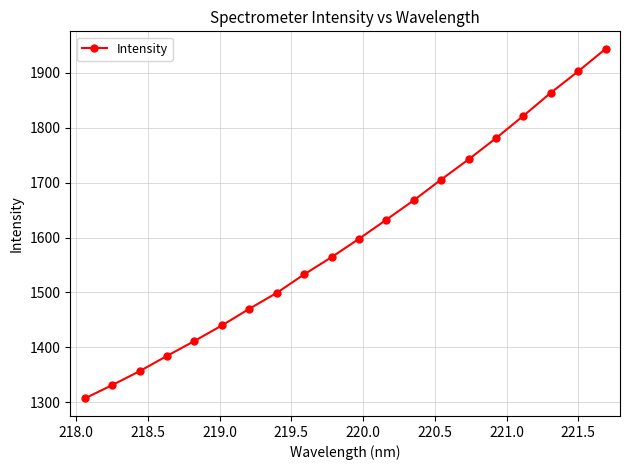

True or false: the data has more than 0 interior local peaks.

False